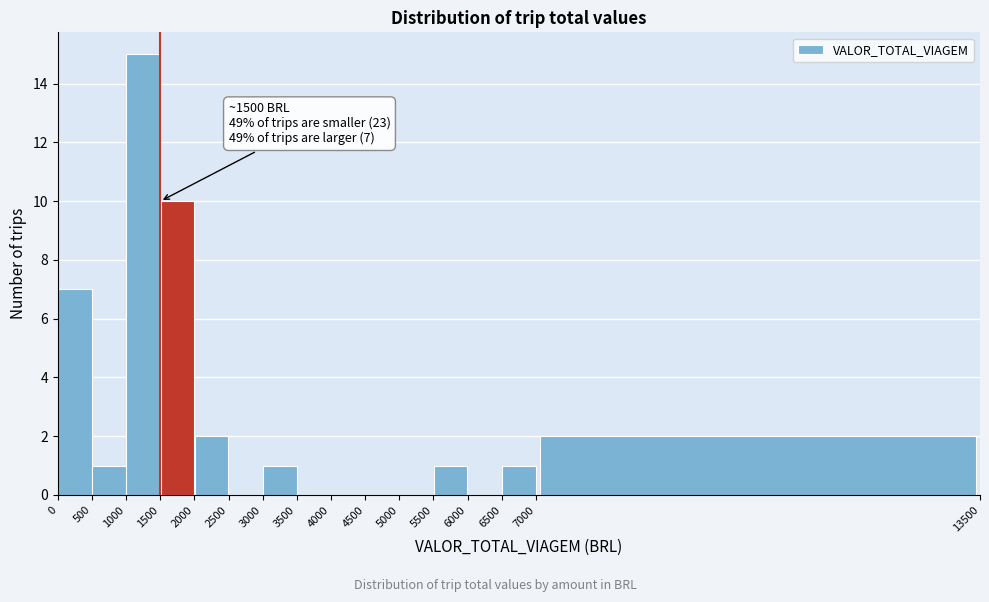

Over which range of the x-axis is the bar tallest?

1000 to 1500